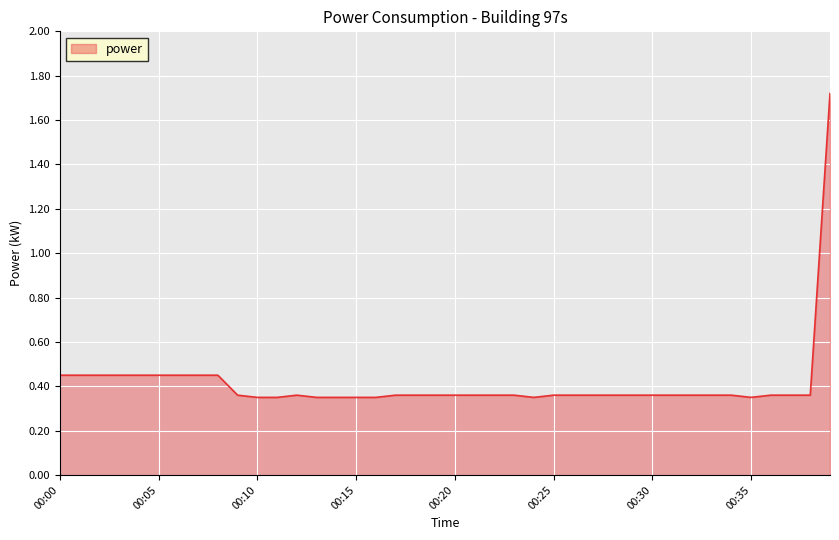

What is the difference between the maximum and minimum values?

1.4